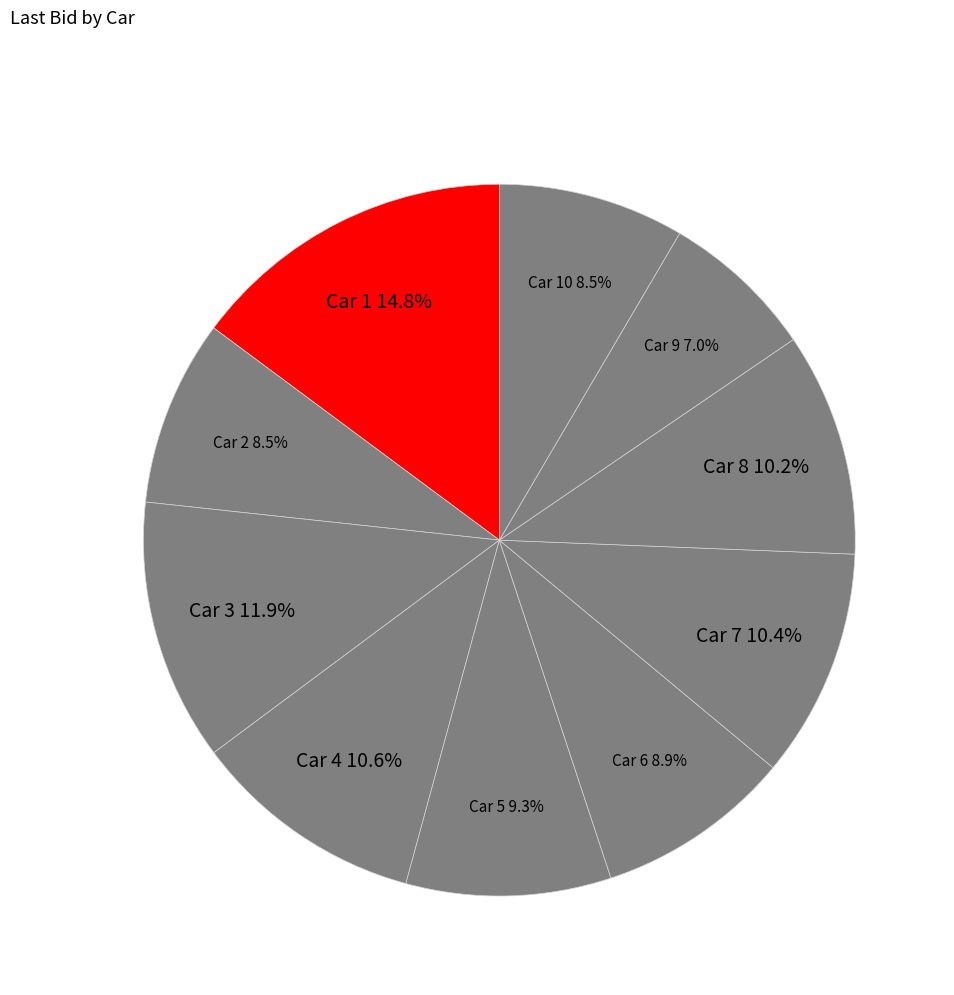

To the nearest percent, what is the difference between the largest and smallest slice percentages?

8%